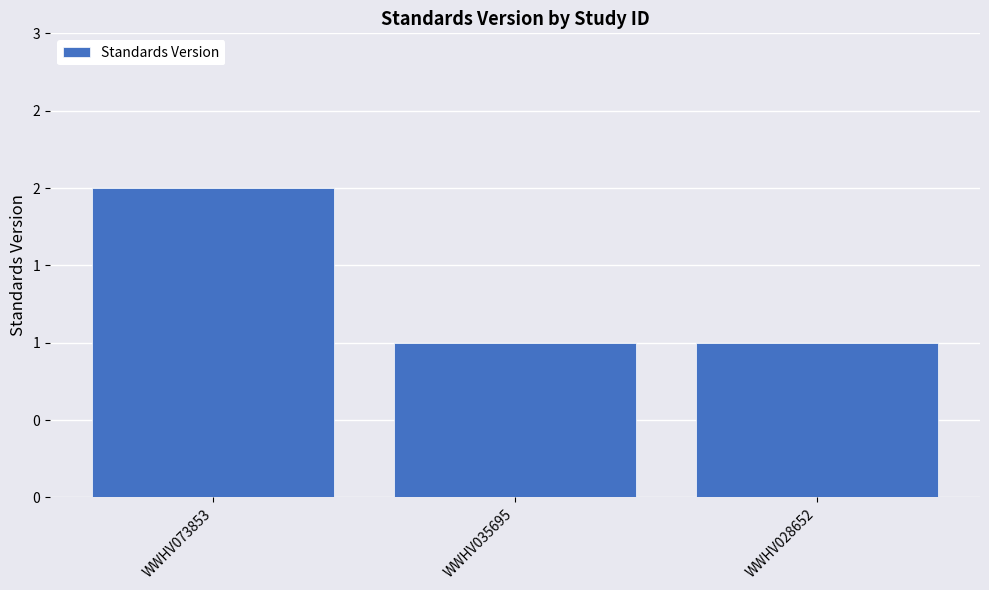

Which has a higher value, WWHV073853 or WWHV028652?

WWHV073853